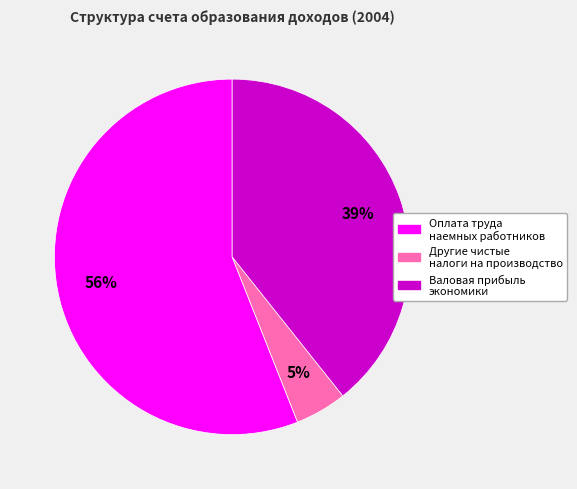

To the nearest percent, what is the difference between the largest and smallest slice percentages?

51%